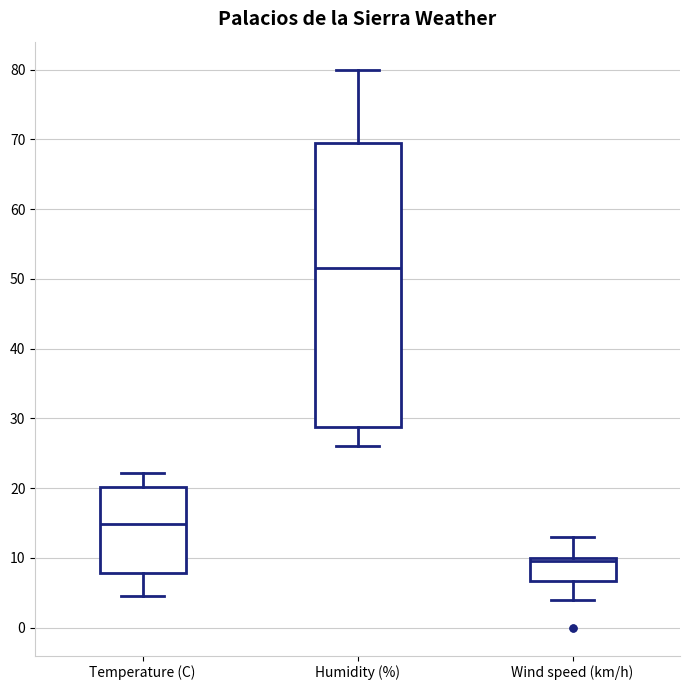

Which box is the tallest, from its lower edge to its upper edge?

Humidity (%)